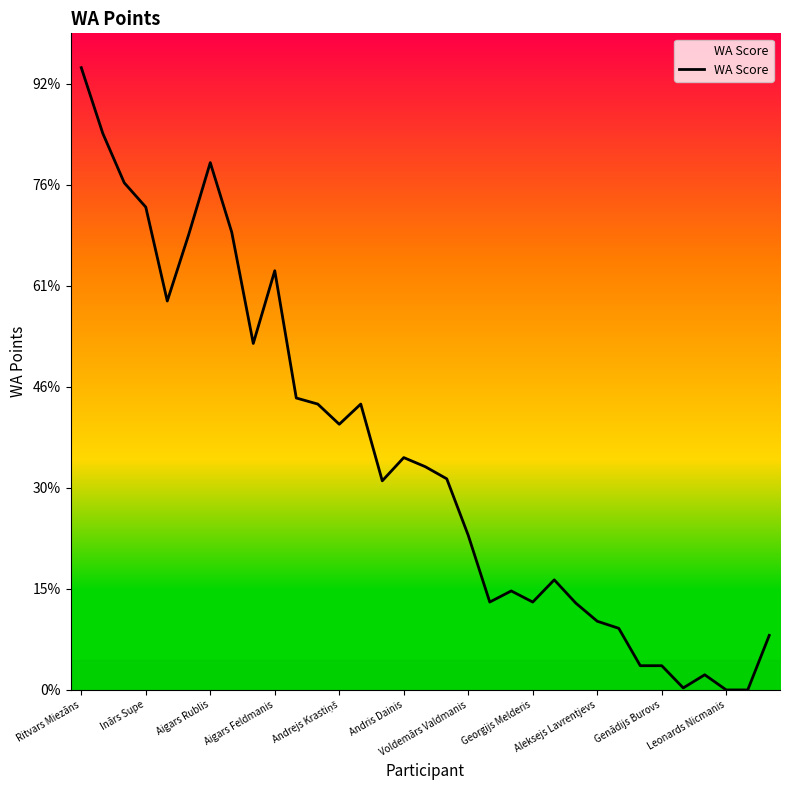

Does the chart have visible grid lines?

No